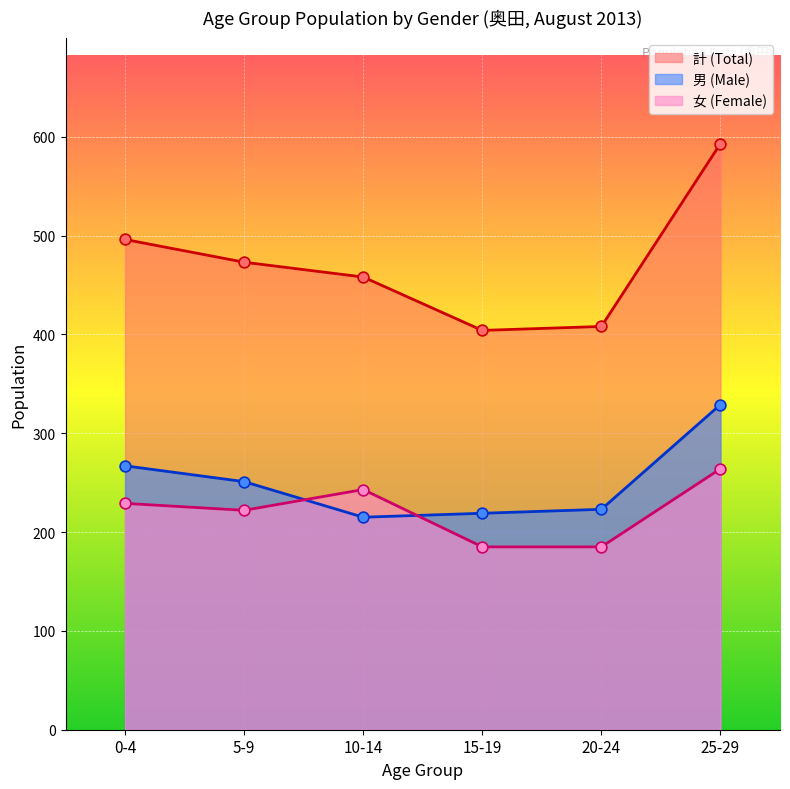

Between 5-9 and 25-29, which series saw the biggest shift?

計 (Total)